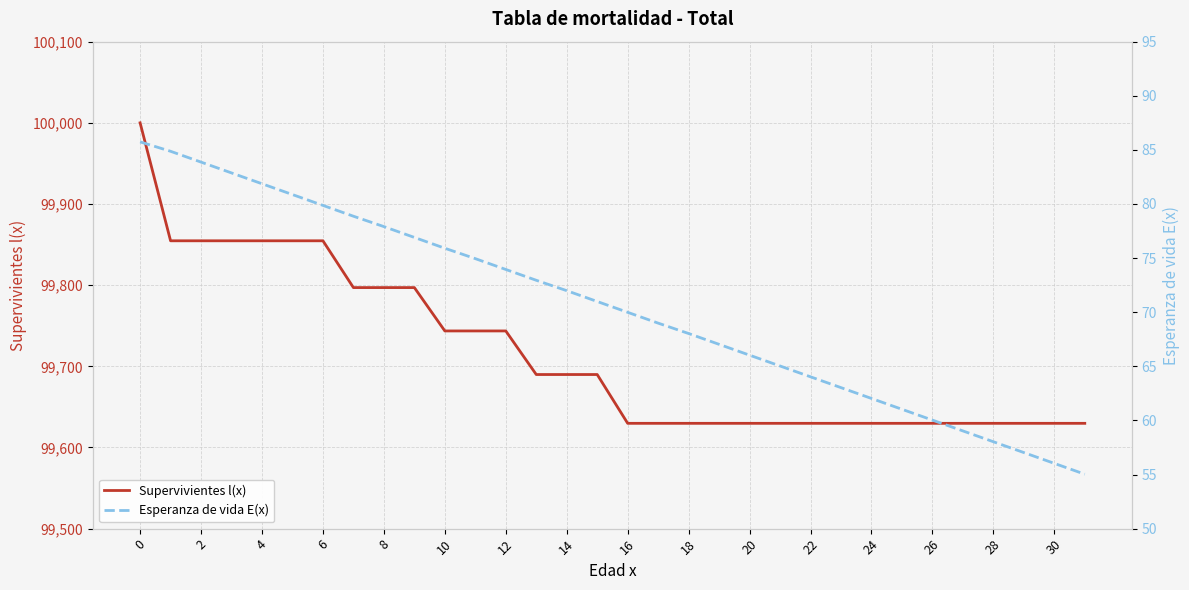

Count the number of data series in this chart.

2